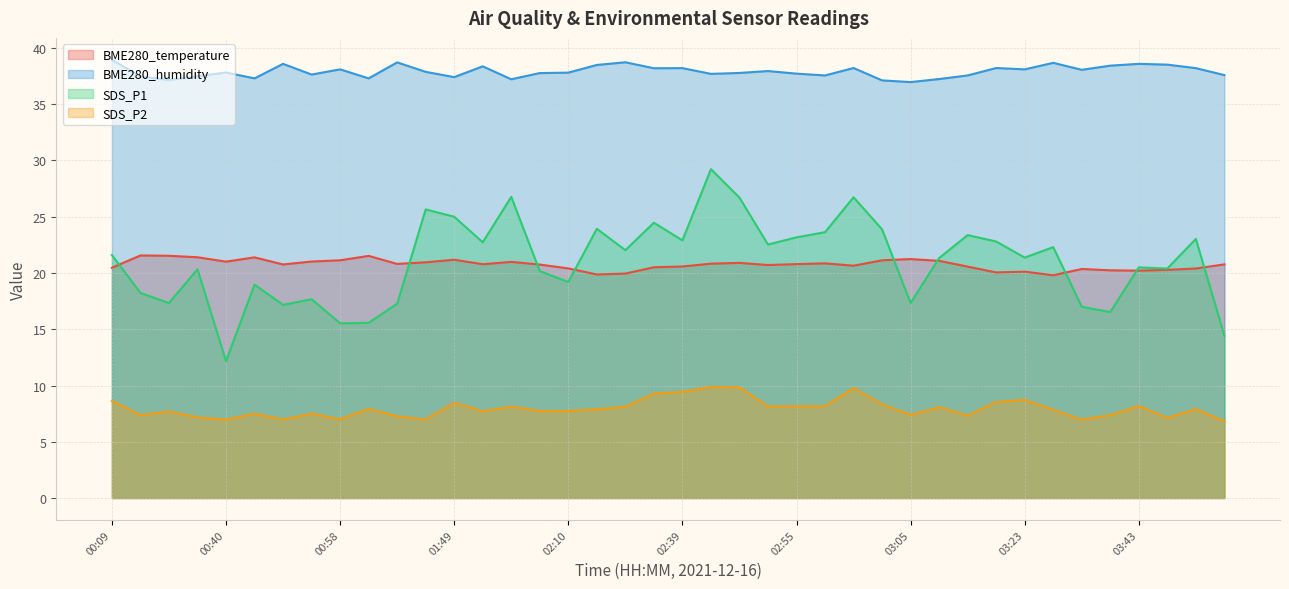

What position from the right is 03:51?

1